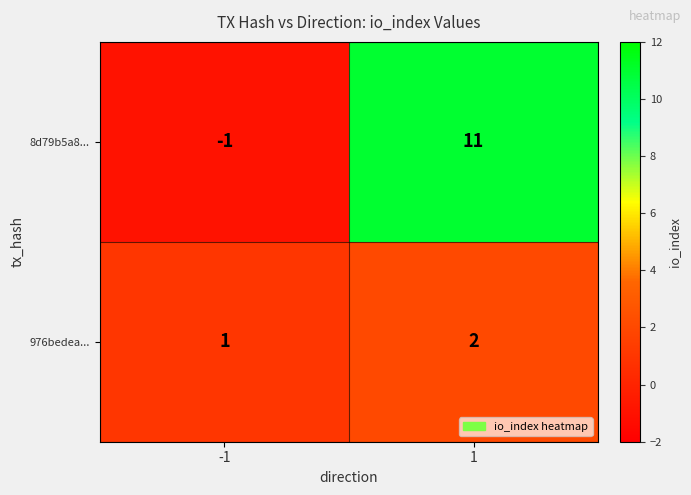

What is the maximum value for 8d79b5a8...?

11